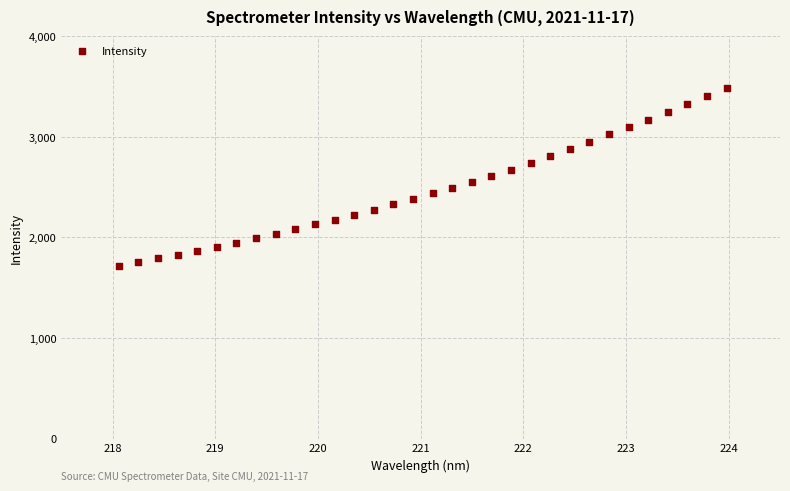

What is the range of Y values (max minus min)?

1763.6